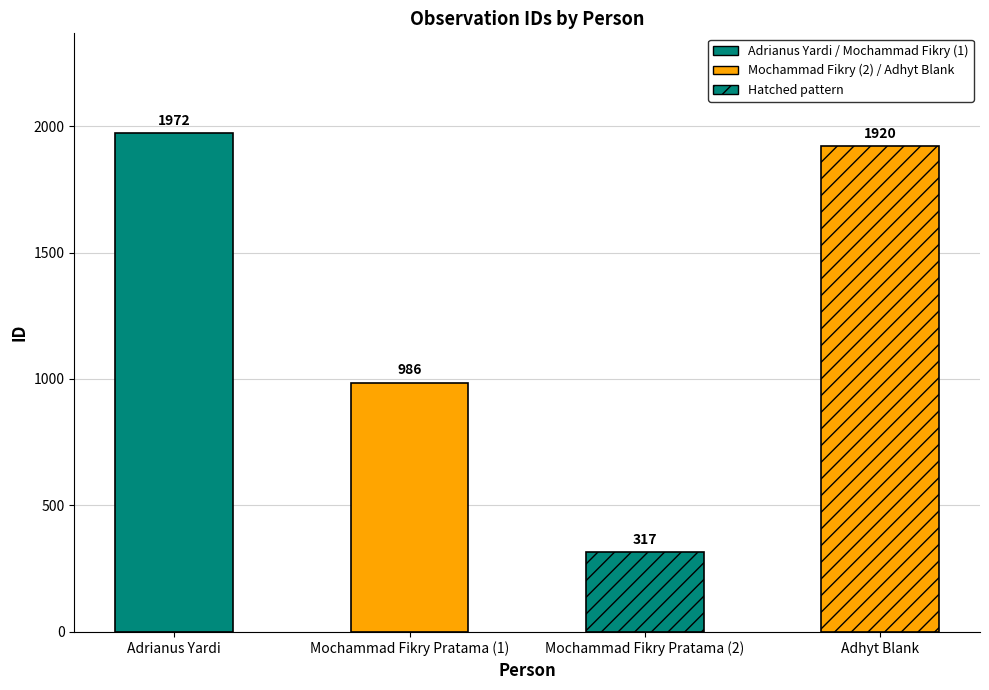

True or false: the data shows 1268 at Adhyt Blank.

False